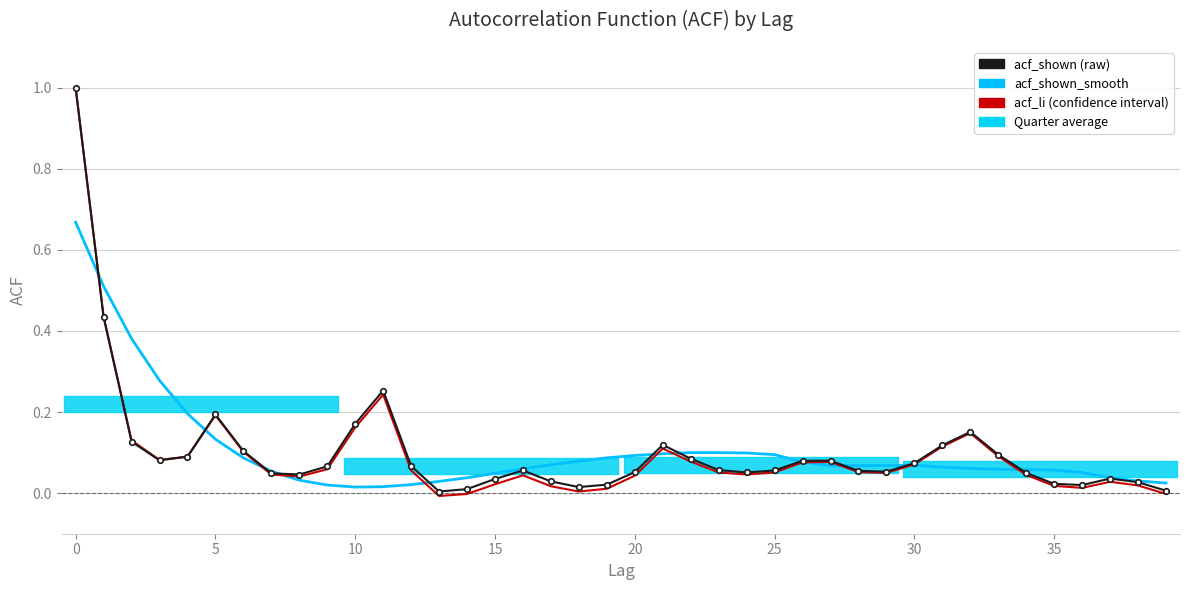

How many intersections are there between acf_shown_smooth and acf_li?

11